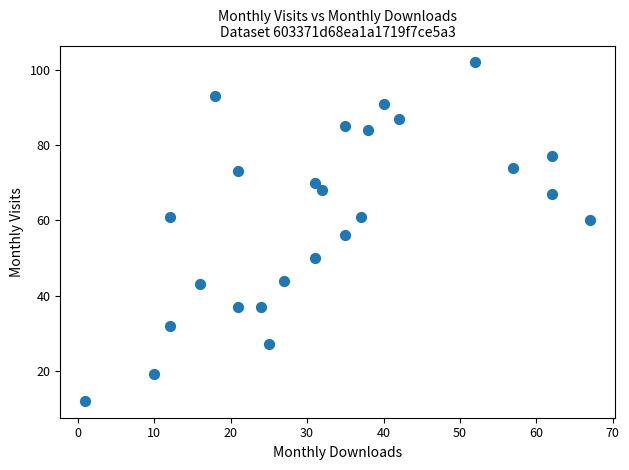

What Y value in the scatter plot is closest to 57?

56